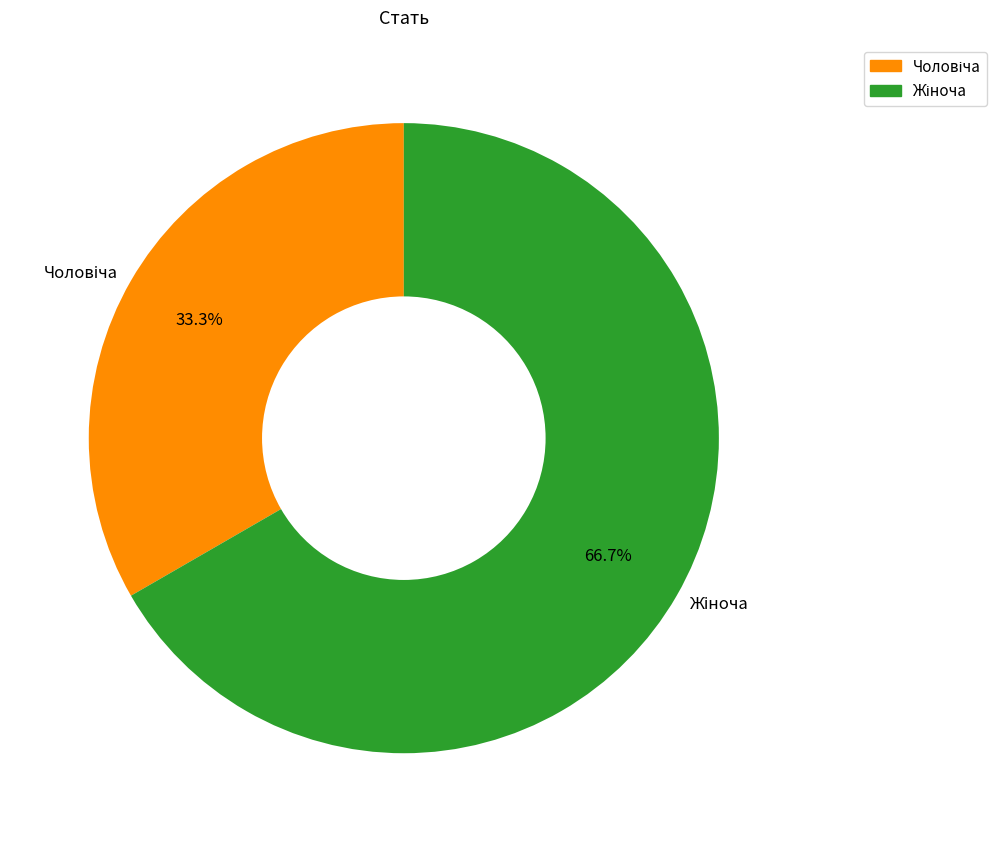

Does any single category account for the majority?

Yes